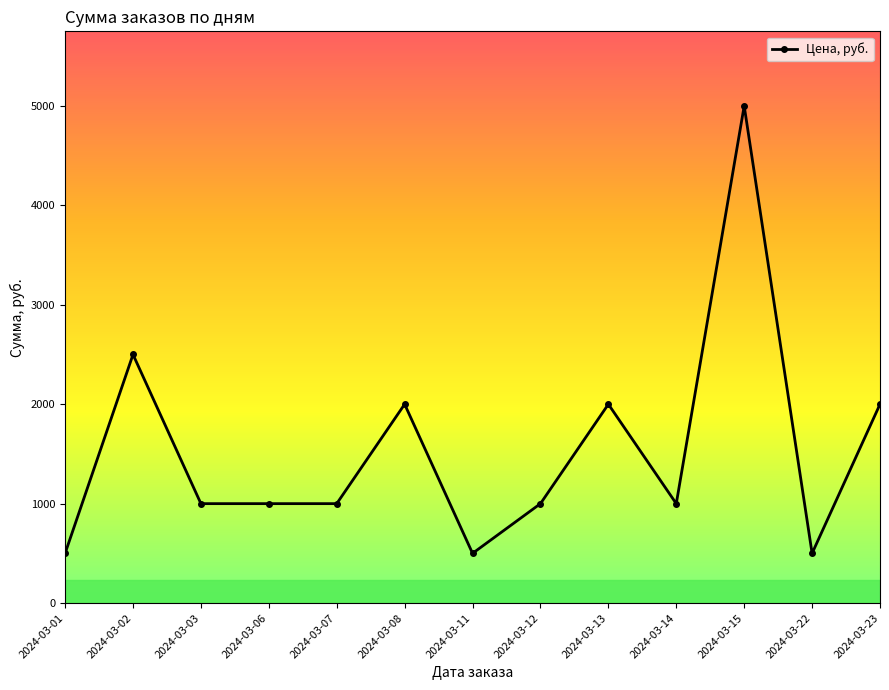

The chart shows a value of 1592 at 2024-03-03. True or false?

False